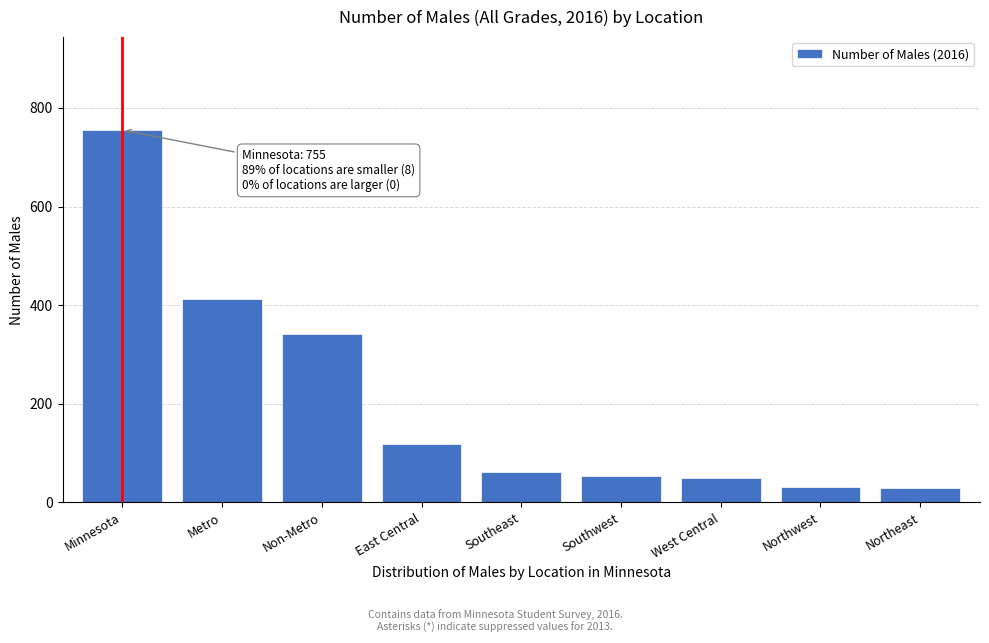

True or false: the data shows 111 at Non-Metro.

False